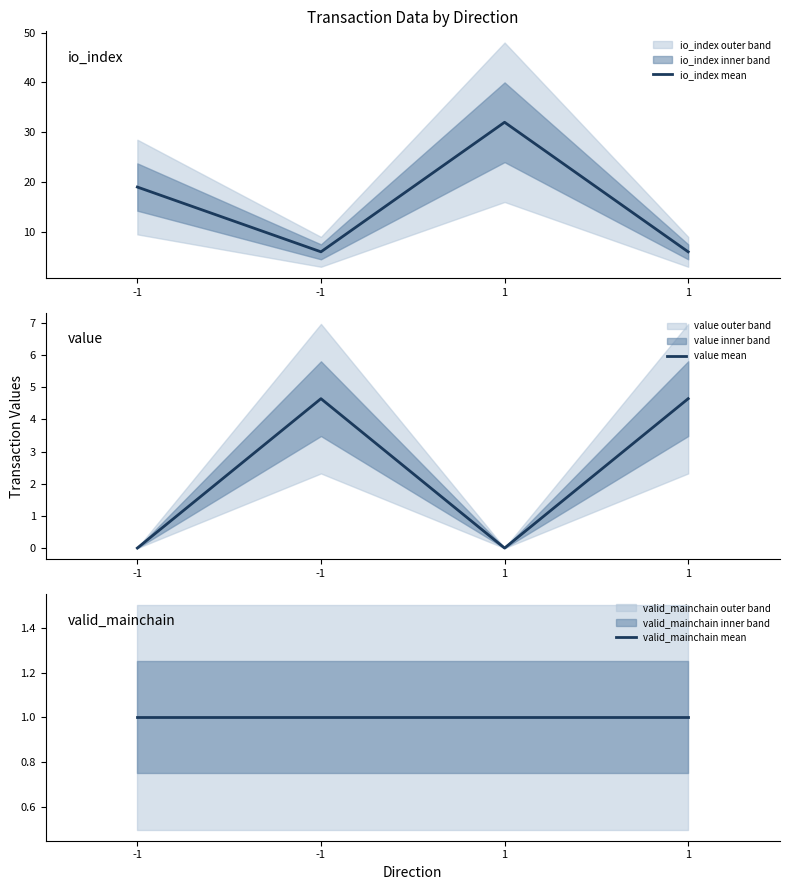

What is the lowest value of the io_index mean series?

6